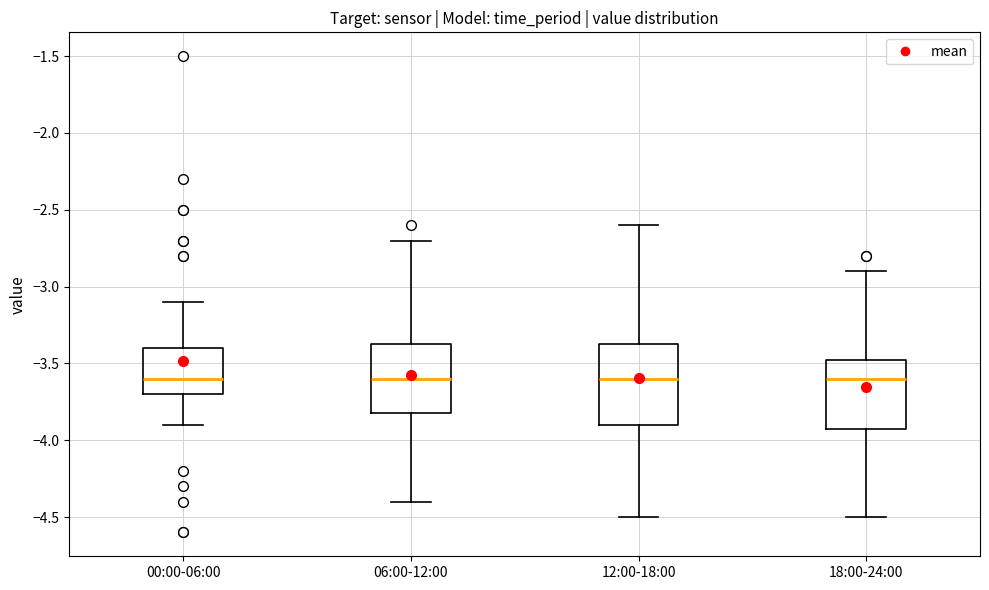

Reading left to right, transcribe this box plot: for each box, give where its median line is, the range the box spans, and where its two whiskers end, as read against the y-axis. The values are not printed on the chart, so give them approximately, as read against the axis.

00:00-06:00: median -3.60, box -3.70 to -3.40, whiskers -3.90 to -3.10
06:00-12:00: median -3.60, box -3.80 to -3.35, whiskers -4.40 to -2.70
12:00-18:00: median -3.60, box -3.90 to -3.35, whiskers -4.50 to -2.60
18:00-24:00: median -3.60, box -3.90 to -3.45, whiskers -4.50 to -2.90